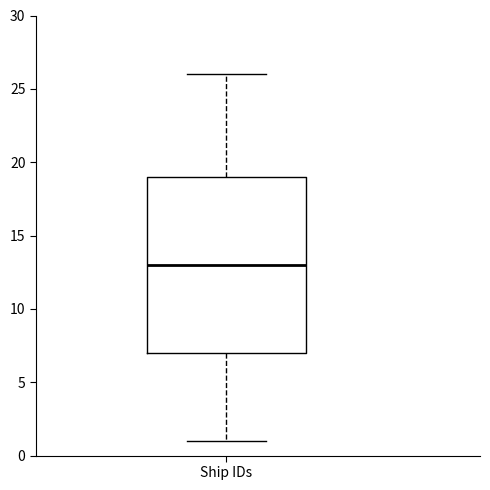

Where does the upper whisker of the box for Ship IDs end on the y-axis? The values are not printed on the chart, so give them approximately, as read against the axis.

26